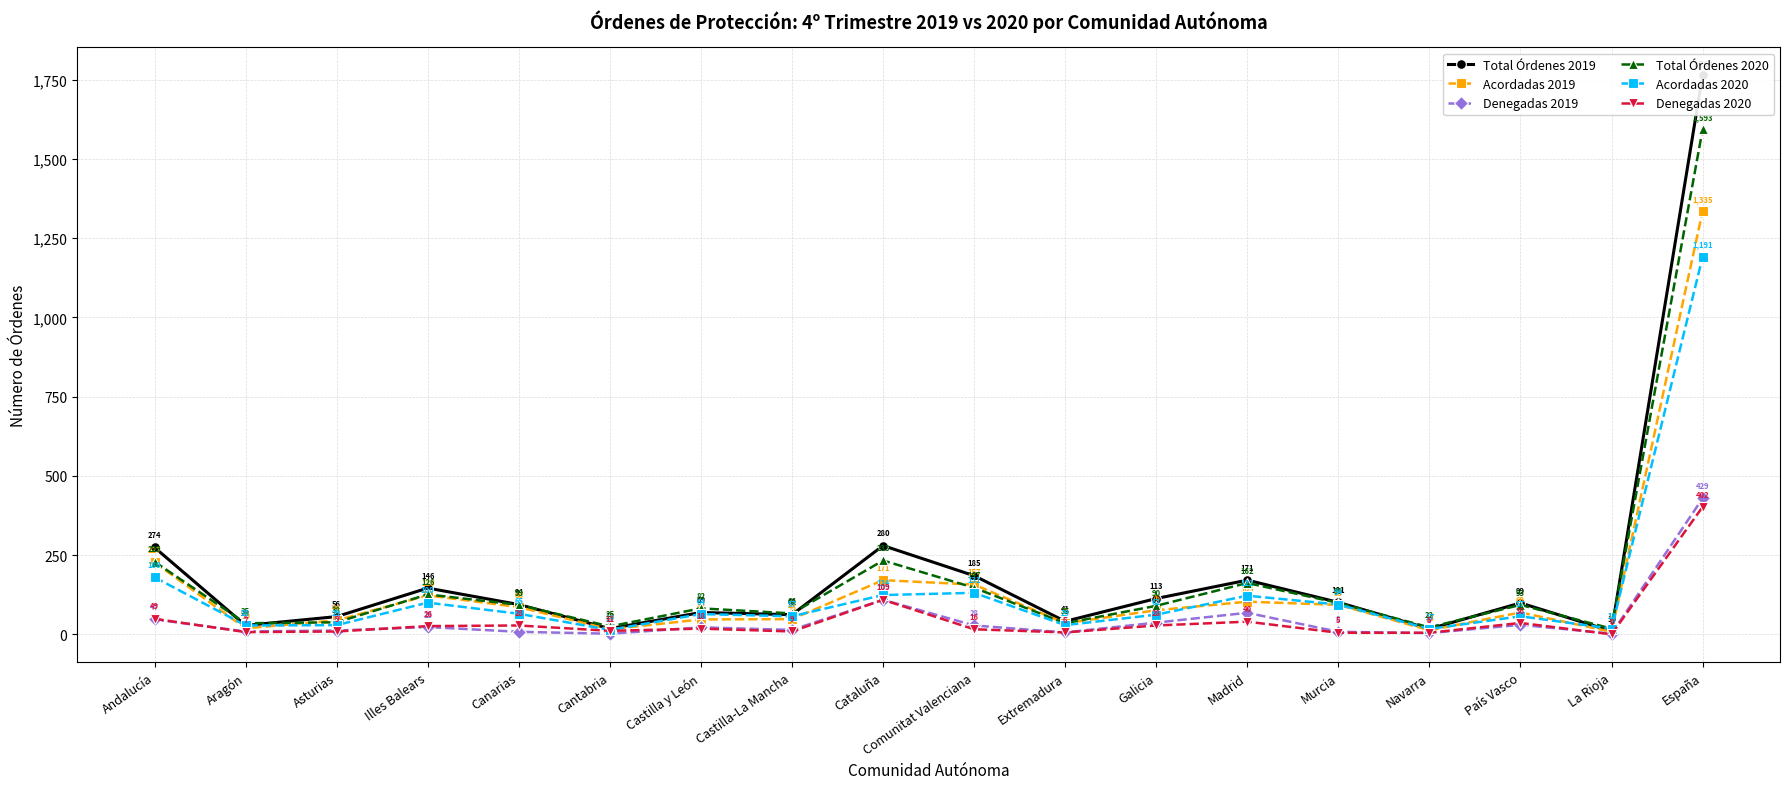

Between Aragón and España, which is larger?

España